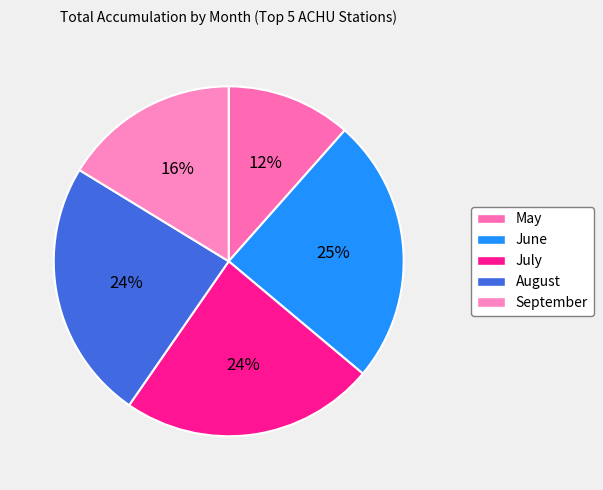

To the nearest percent, what is the average slice percentage?

20%